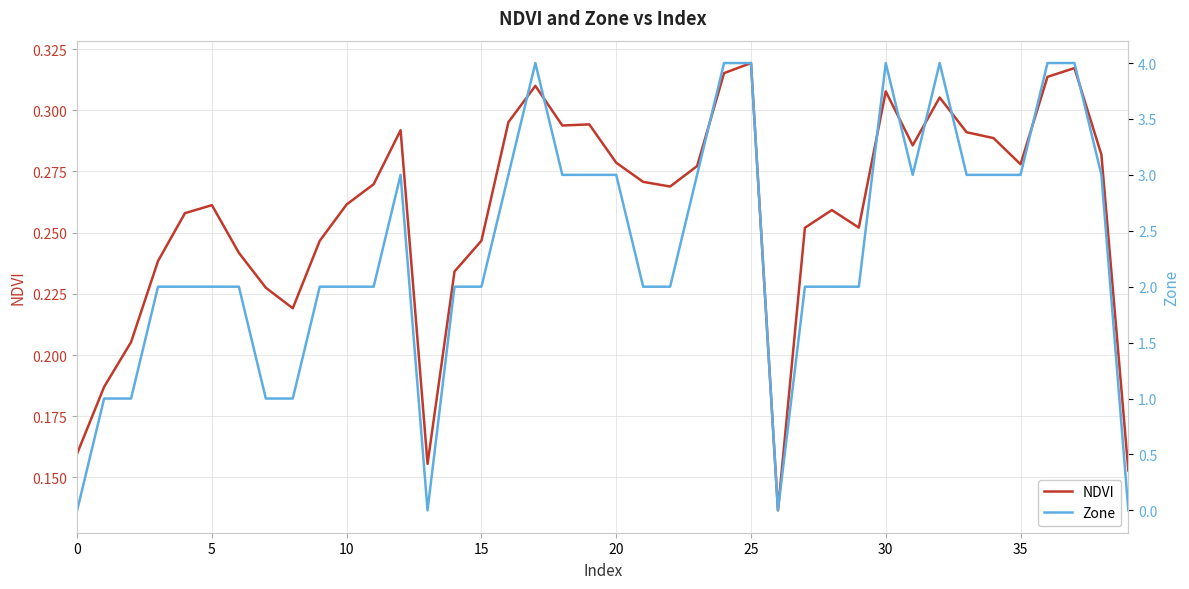

In Zone, how many points are higher than both neighbors (excluding endpoints)?

4